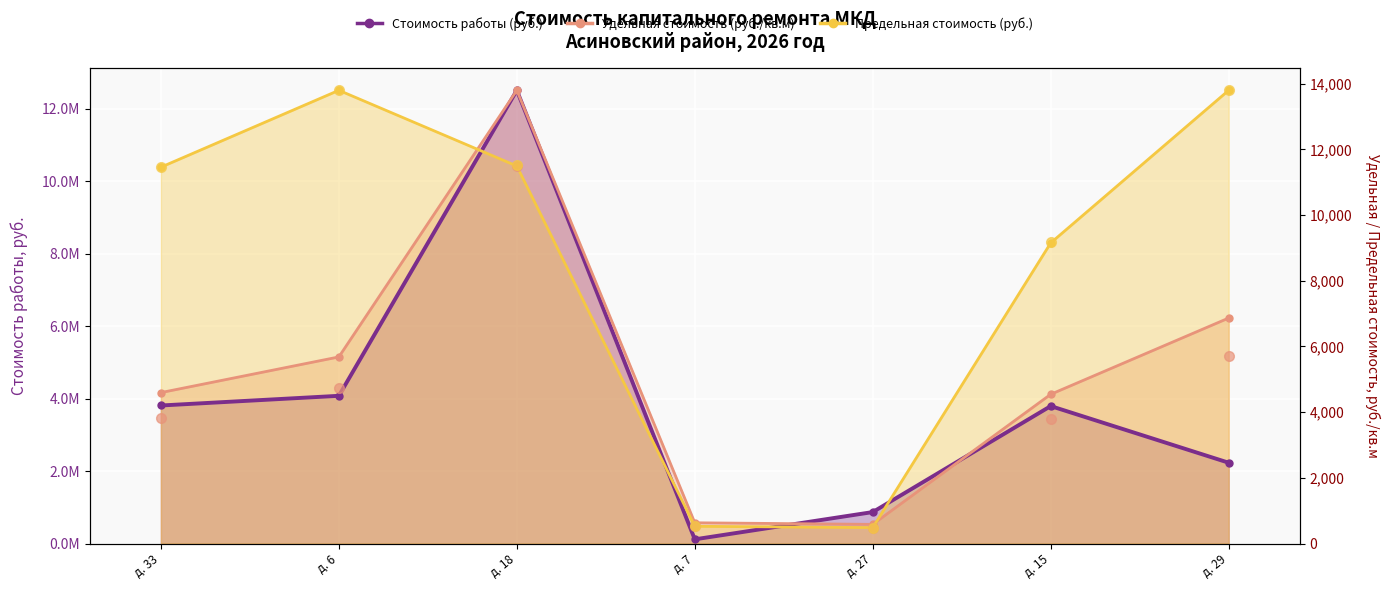

How many data points in Удельная стоимость (руб./кв.м) are less than 4168174?

3